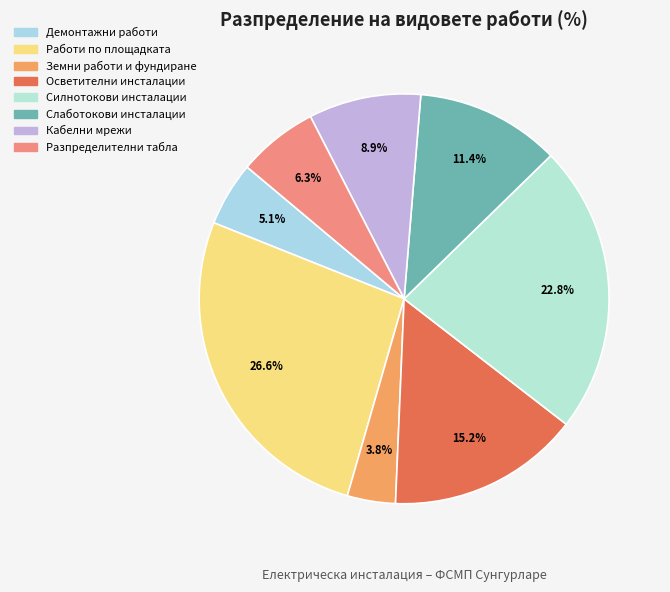

Approximately how many times larger is the value at Разпределителни табла compared to Демонтажни работи?

1.2